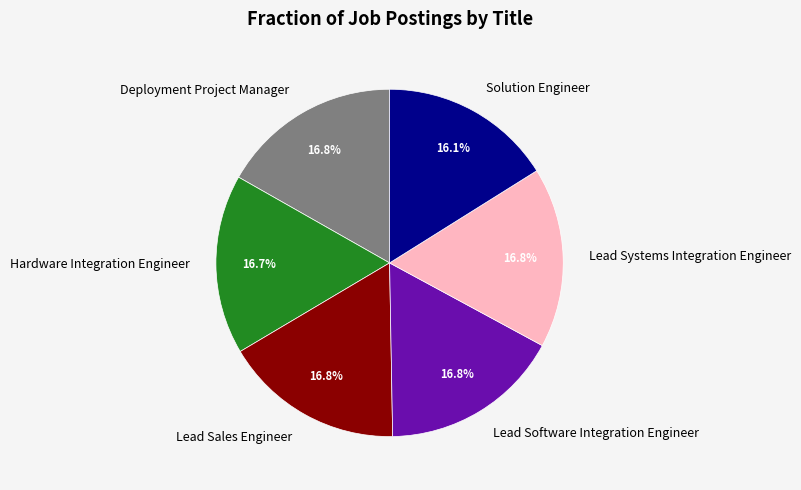

Does Lead Software Integration Engineer represent more than half of the total?

No